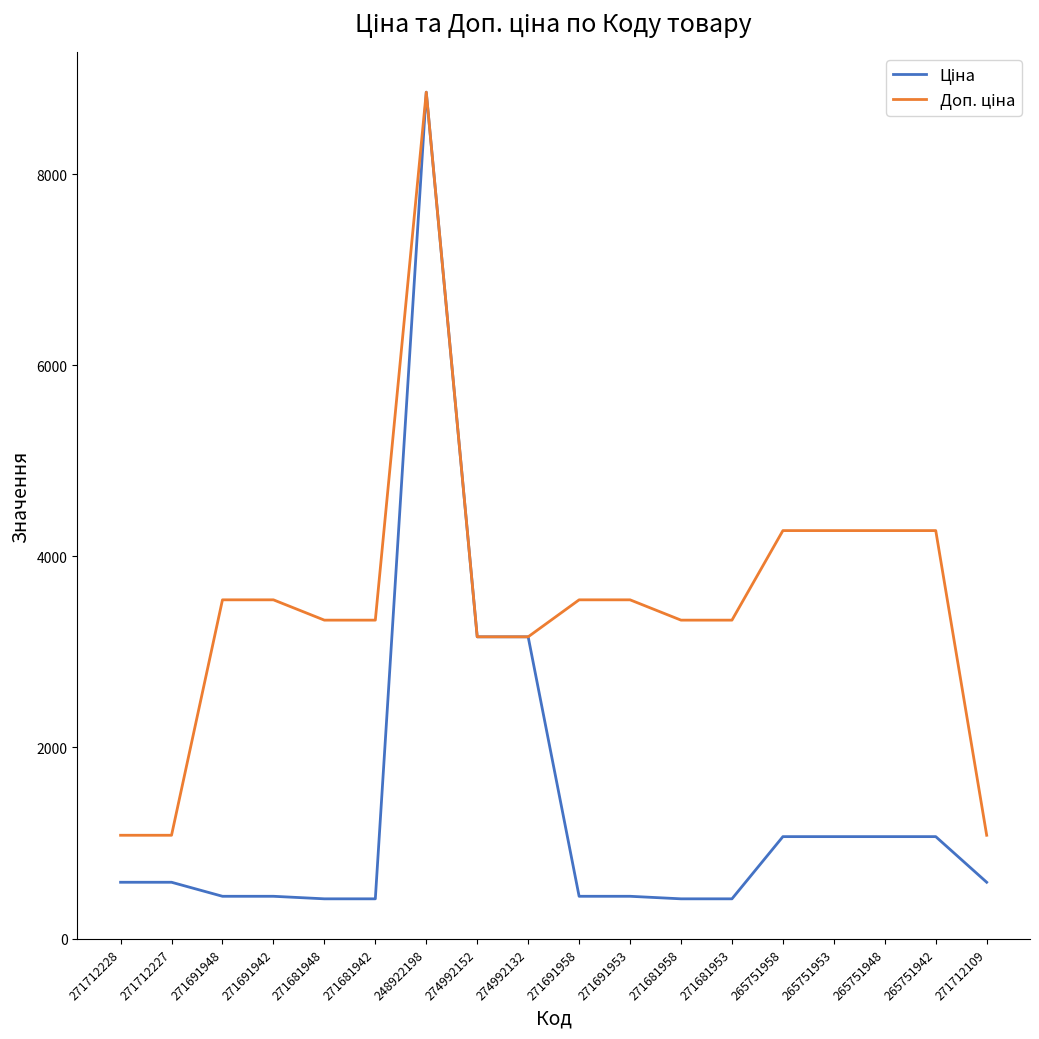

At which category is the sum across all series the highest?

248922198